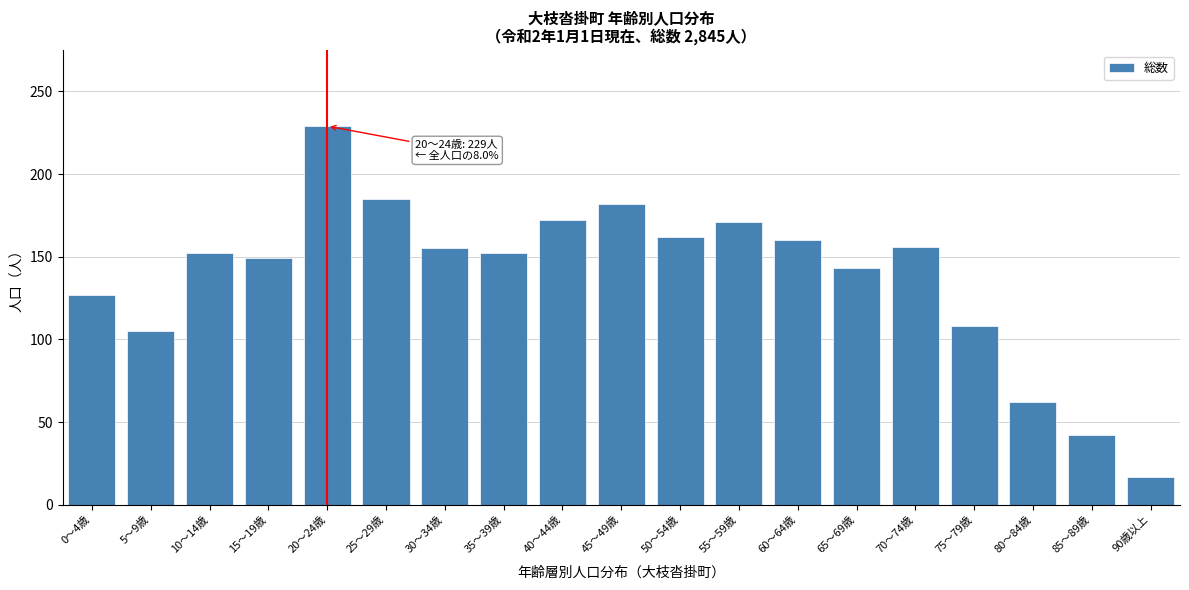

What is the difference between the maximum and minimum values?

212